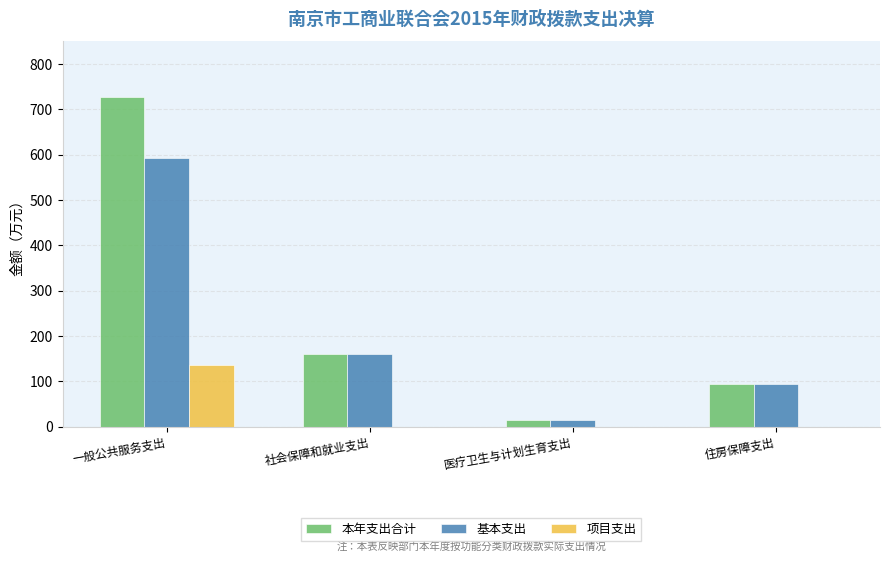

What is the average value of the 基本支出 series?

215.6